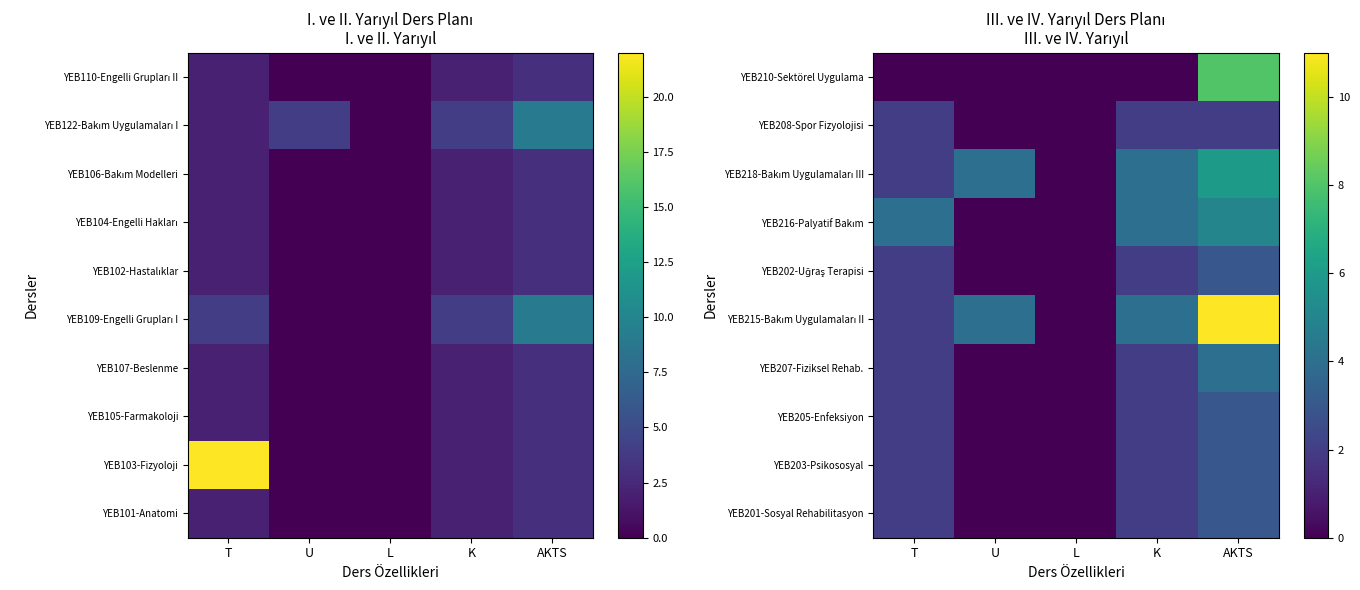

The value of YEB208-Spor Fizyolojisi at K is 2. True or false?

True